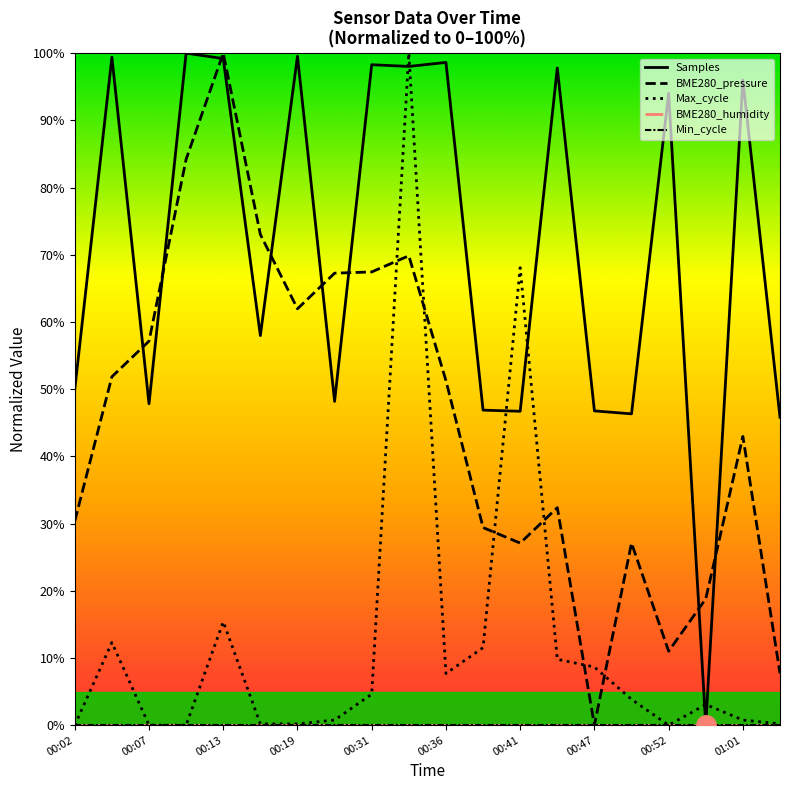

Does the chart have visible grid lines?

No